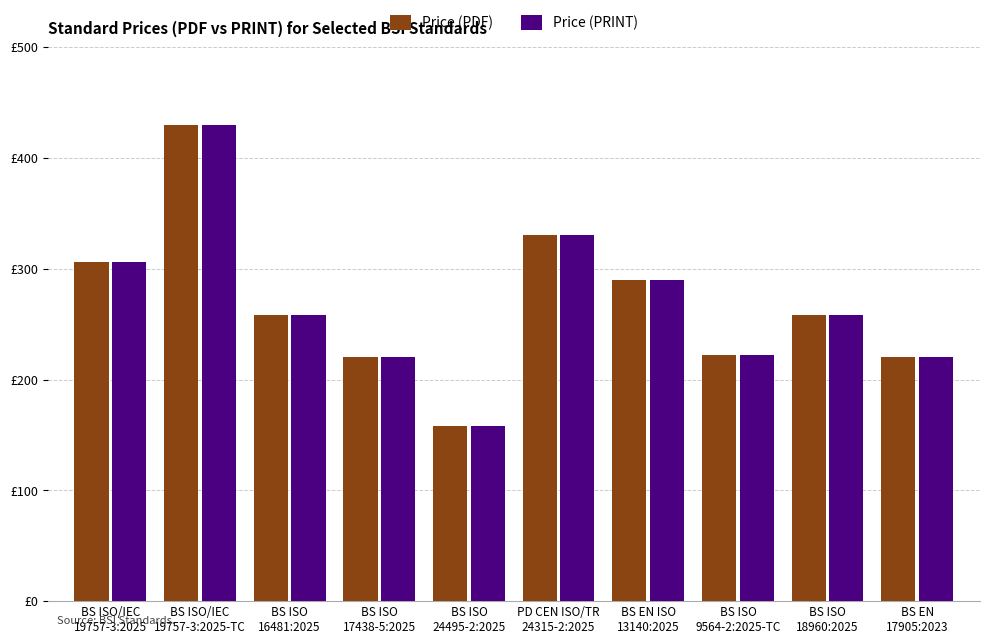

Reading left to right, list all the values displayed in this chart.

Price (PDF): 306	430	258	220	158	330	290	222	258	220
Price (PRINT): 306	430	258	220	158	330	290	222	258	220